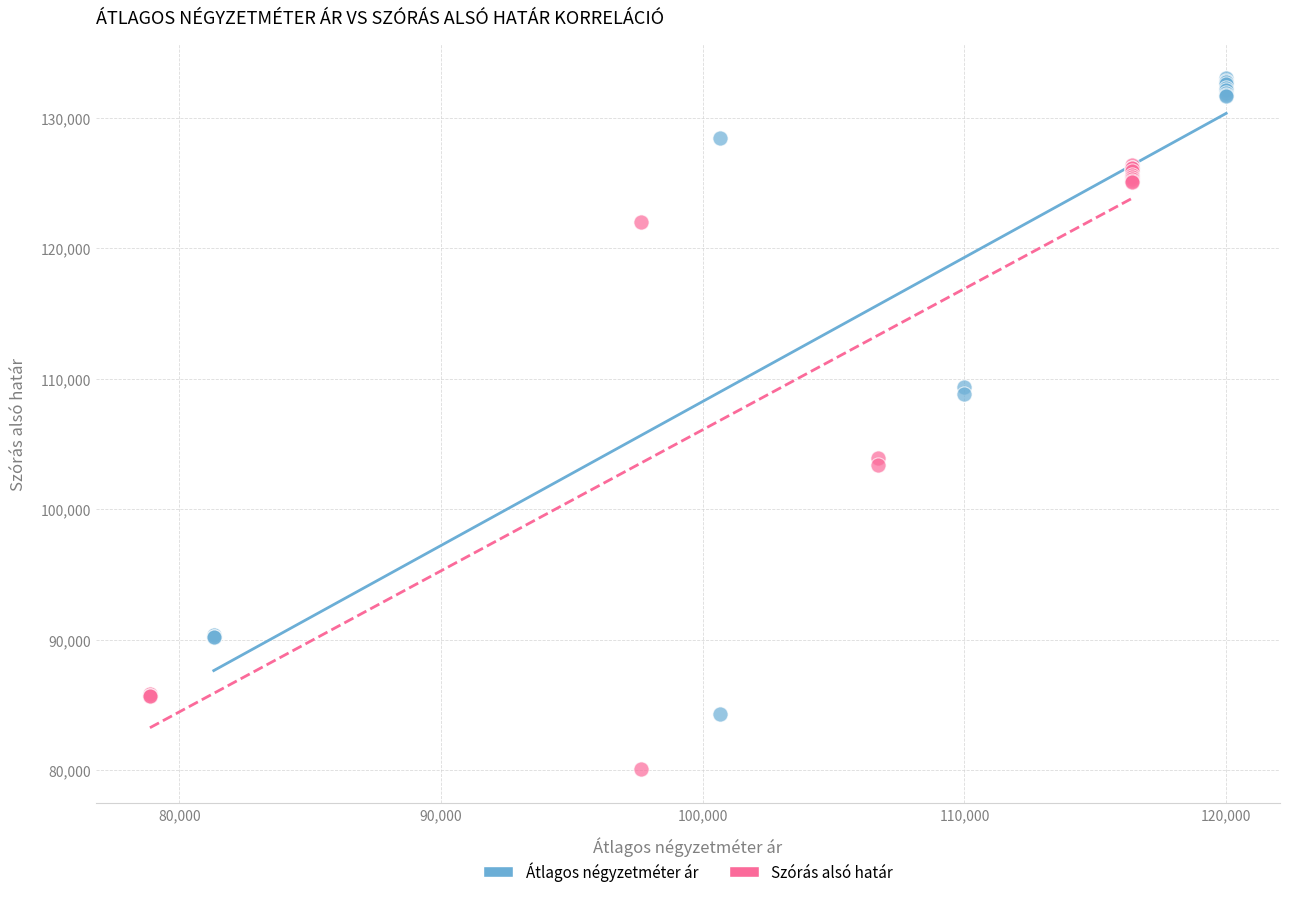

Which series reaches the minimum Y coordinate?

Szórás alsó határ